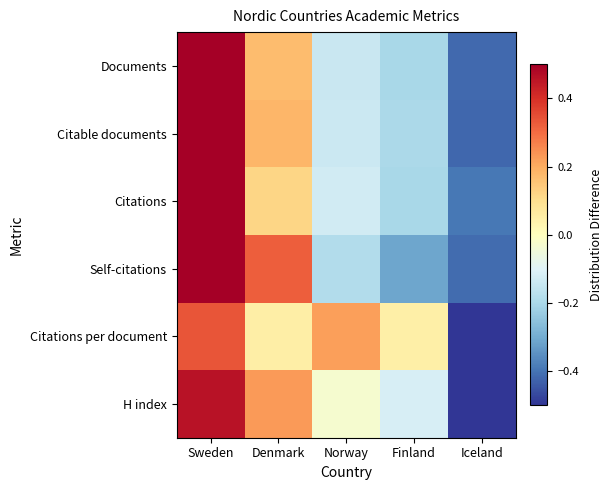

At which category is the sum across all series the highest?

Sweden